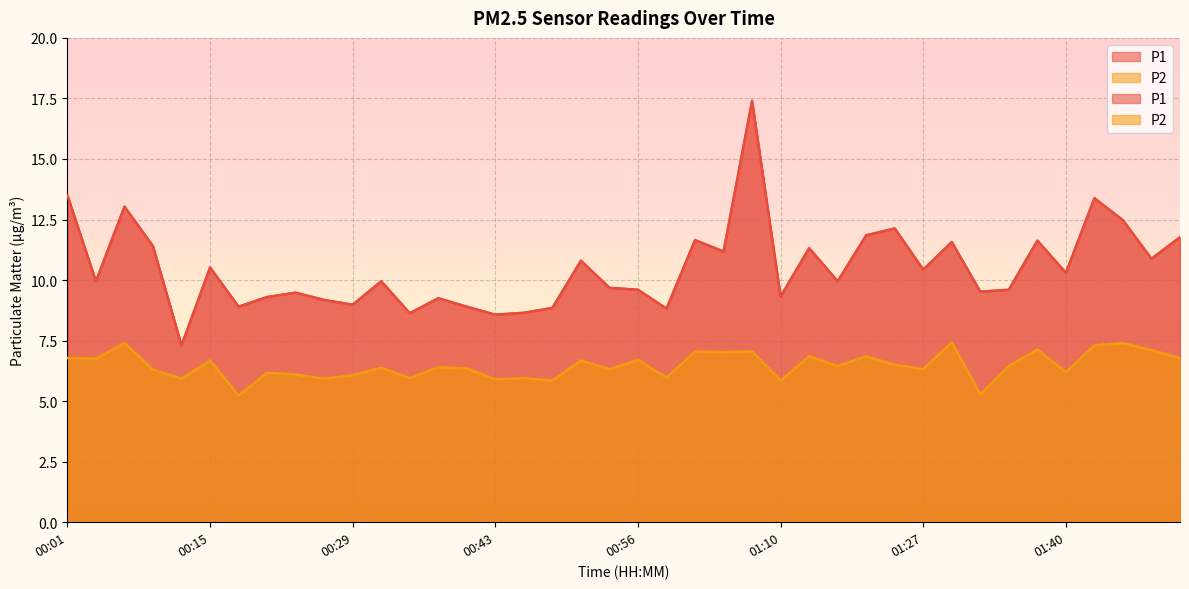

How many values in the P1 series exceed 9?

31